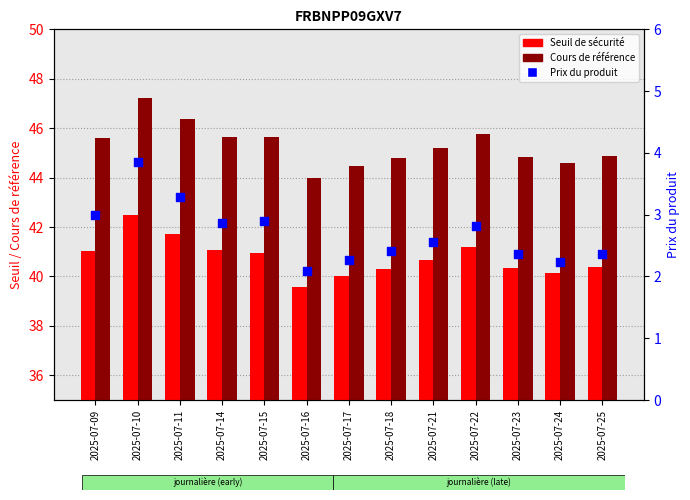

What is the total value across all series at 2025-07-11?

91.4